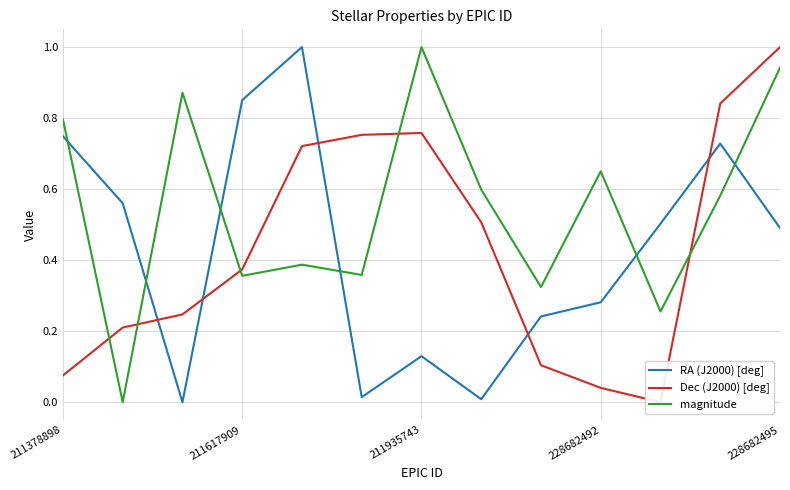

True or false: RA (J2000) [deg] has more than 0 interior local peaks.

True